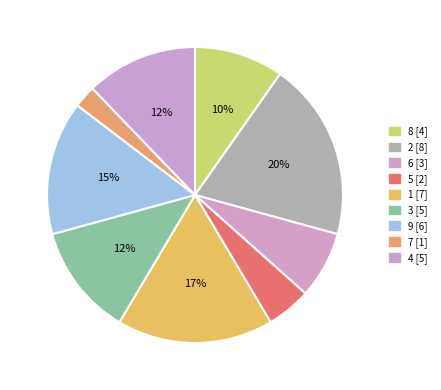

Count the number of slices in the pie.

9